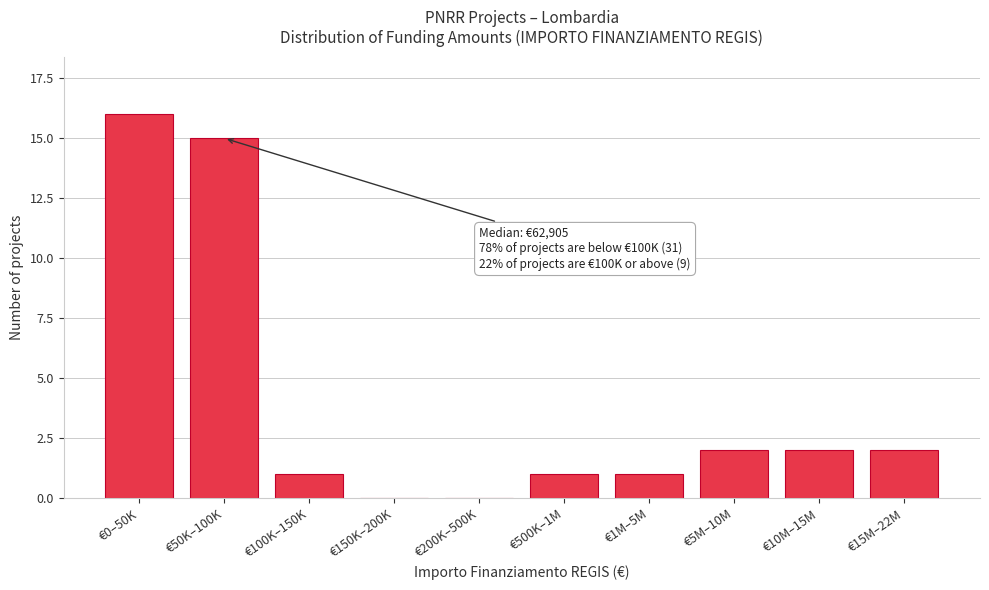

Reading left to right, extract all data points from this chart.

€0–50K=16	€50K–100K=15	€100K–150K=1	€150K–200K=0	€200K–500K=0	€500K–1M=1	€1M–5M=1	€5M–10M=2	€10M–15M=2	€15M–22M=2